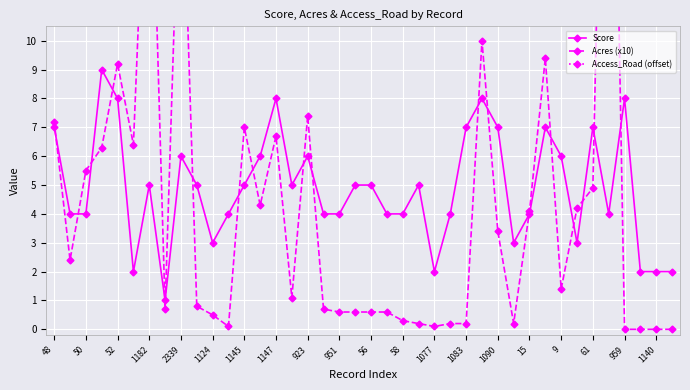

Reading left to right, what are all the values shown in this chart?

Score: 7.0	4.0	4.0	9.0	8.0	2.0	5.0	1.0	6.0	5.0	3.0	4.0	5.0	6.0	8.0	5.0	6.0	4.0	4.0	5.0	5.0	4.0	4.0	5.0	2.0	4.0	7.0	8.0	7.0	3.0	4.0	7.0	6.0	3.0	7.0	4.0	8.0	2.0	2.0	2.0
Acres (x10): 7.2	2.4	5.5	6.3	9.2	6.4	19.8	0.7	18.0	0.8	0.5	0.1	7.0	4.3	6.7	1.1	7.4	0.7	0.6	0.6	0.6	0.6	0.3	0.2	0.1	0.2	0.2	10.0	3.4	0.2	4.1	9.4	1.4	4.2	4.9	30.2	0.0	0.0	0.0	0.0
Access_Road (offset): 21.0	21.0	21.0	21.0	21.0	21.0	21.0	21.0	21.0	21.0	21.0	16.0	21.0	21.0	21.0	21.0	16.0	21.0	16.0	21.0	16.0	16.0	16.0	16.0	21.0	21.0	21.0	16.0	16.0	21.0	21.0	21.0	21.0	21.0	21.0	21.0	16.0	16.0	16.0	16.0